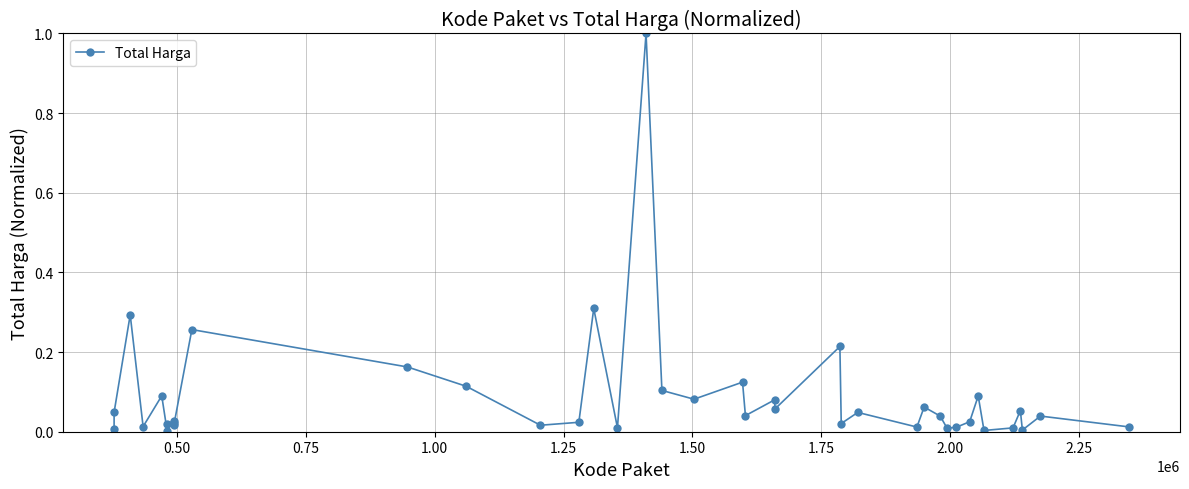

What is the sum of all values?

3.6